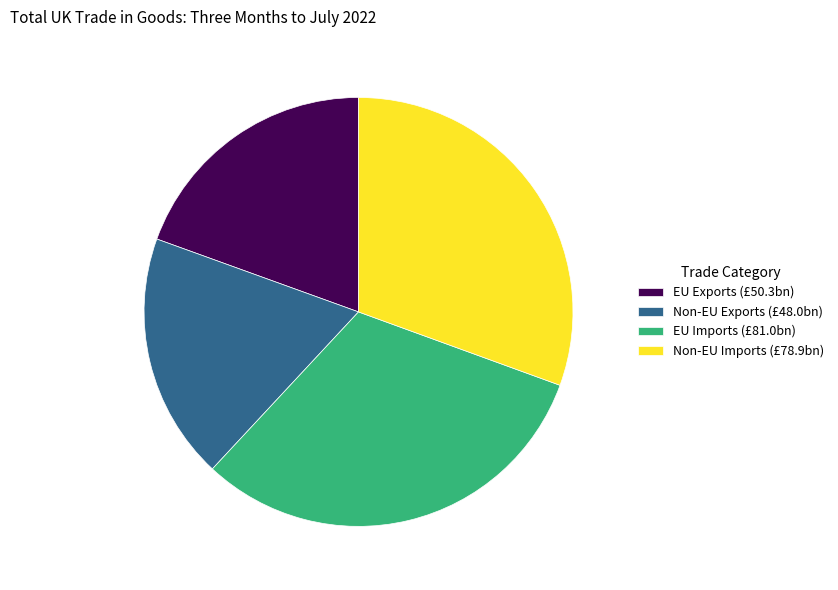

Does EU Imports represent more than half of the total?

No